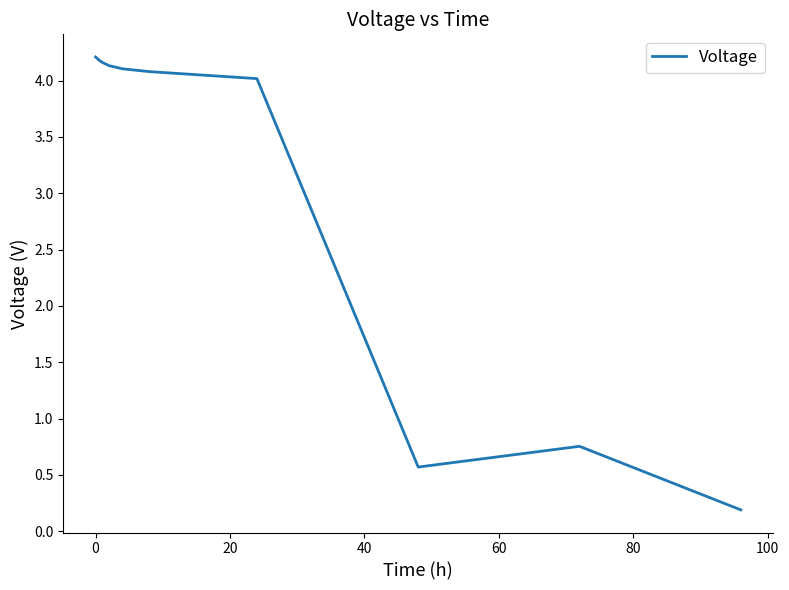

What is the maximum value shown in the chart?

4.2